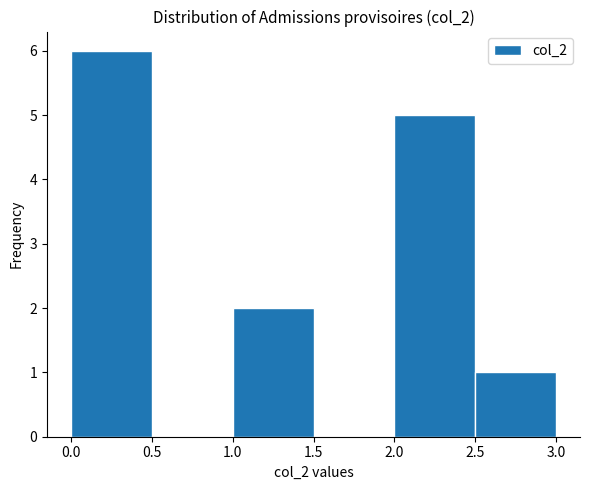

Which range on the x-axis has the tallest bar?

0.0 to 0.5